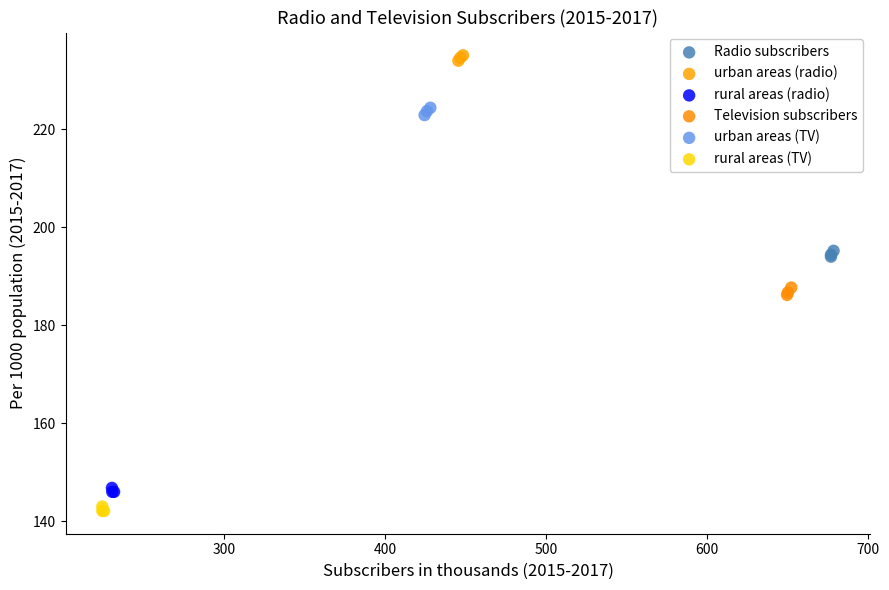

Which series reaches the minimum Y coordinate?

rural areas (TV)